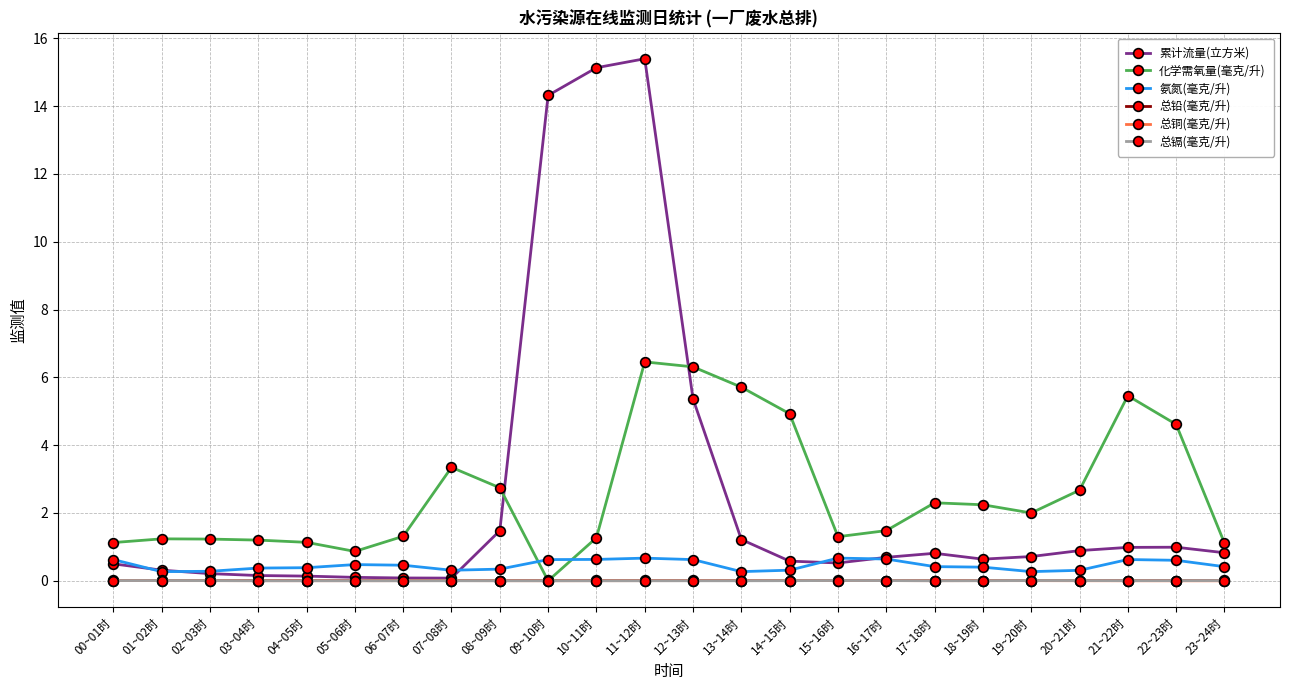

Which series has the largest range (max minus min)?

累计流量(立方米)